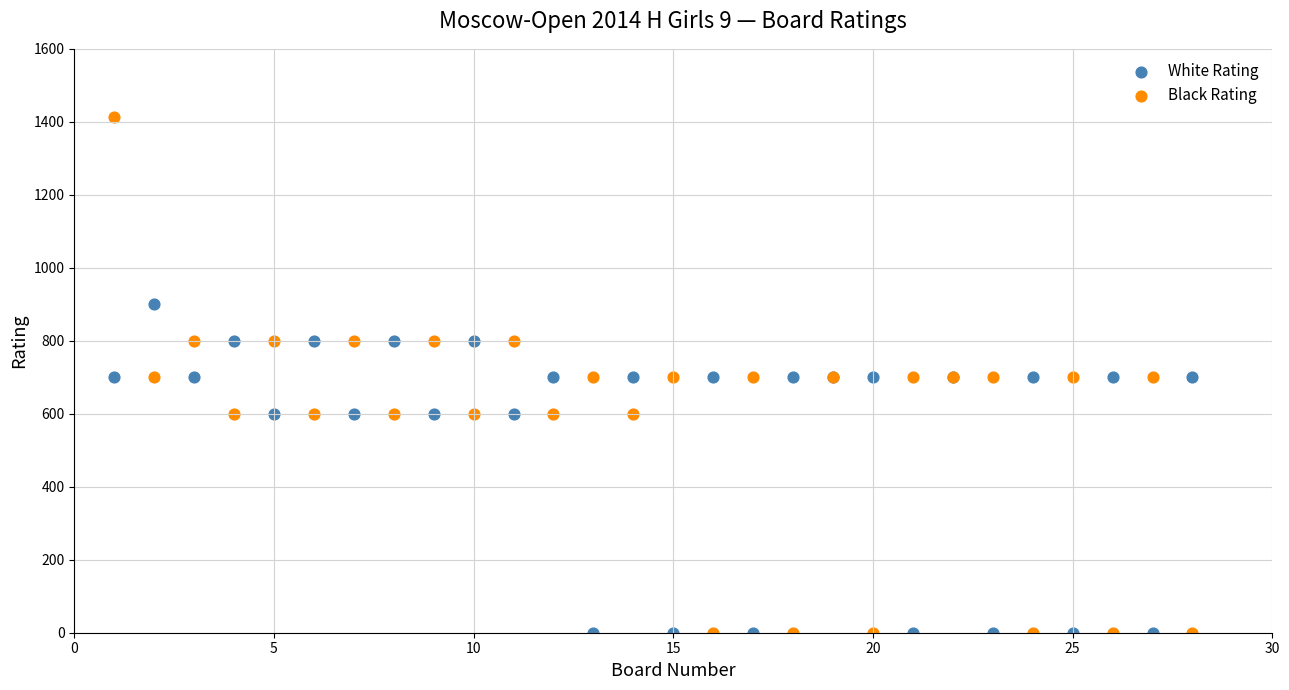

Which series reaches the maximum Y coordinate?

Black Rating